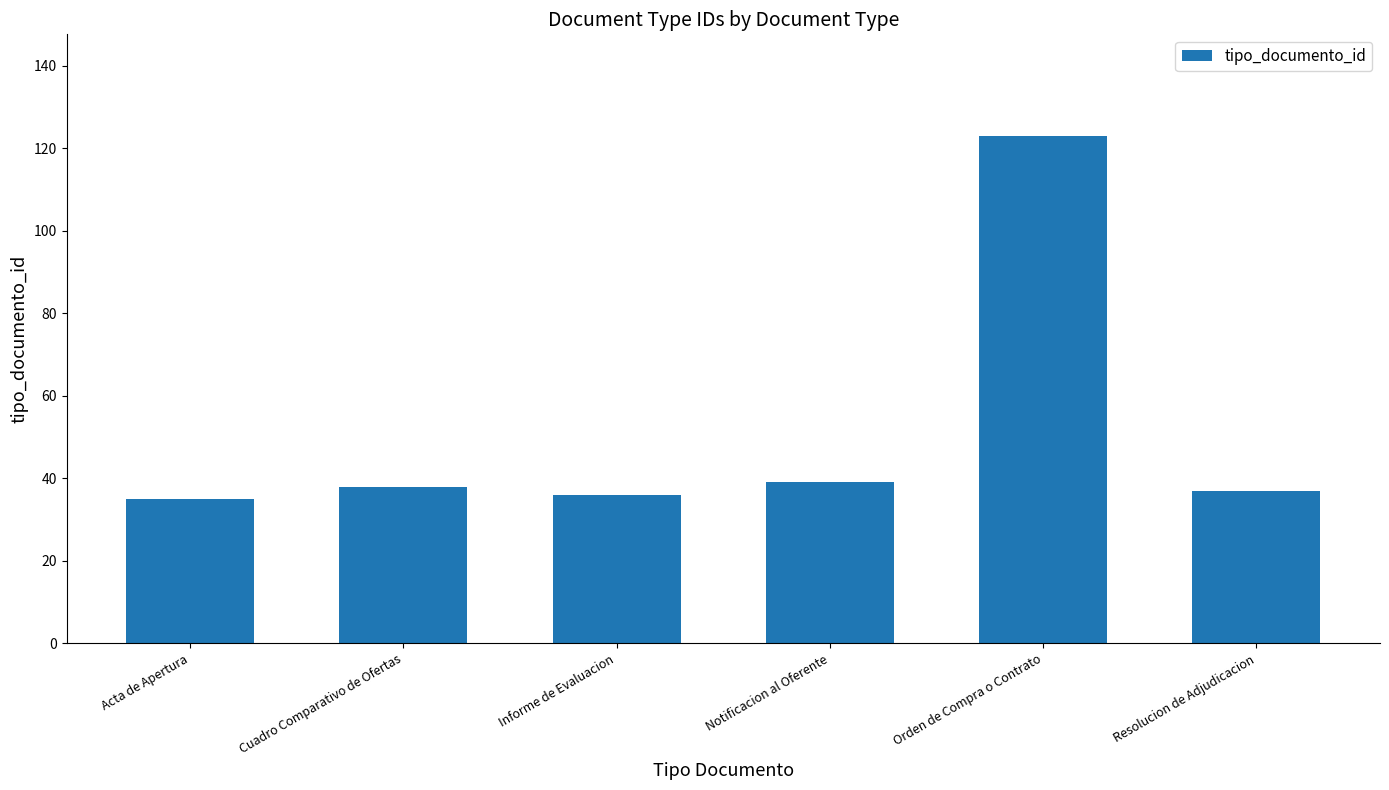

What is the sum of the values at Orden de Compra o Contrato and Acta de Apertura?

158